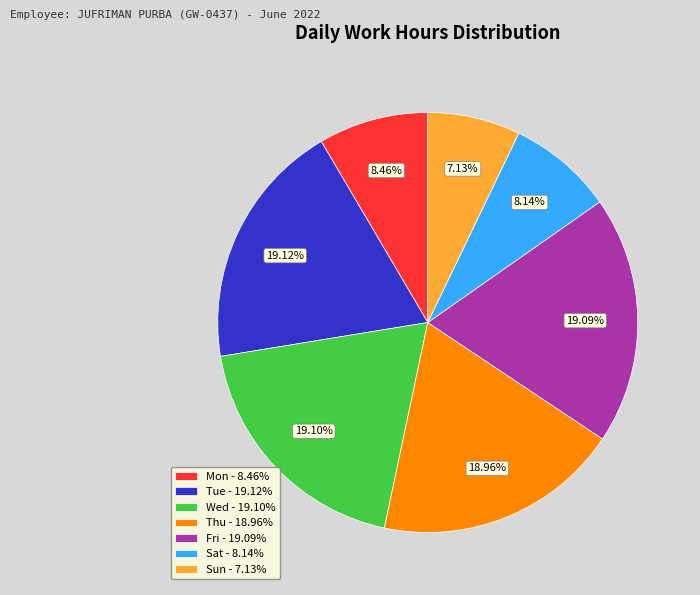

How many slices are in this pie chart?

7